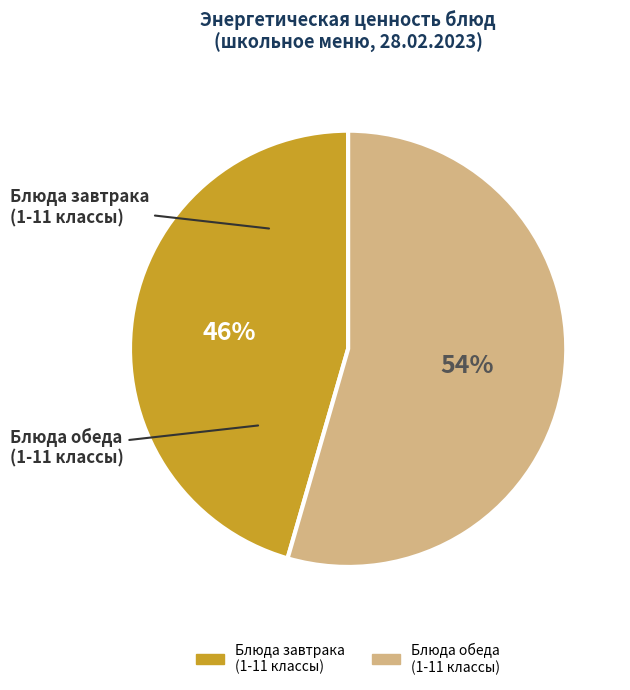

To the nearest percent, what is the average slice percentage?

50%